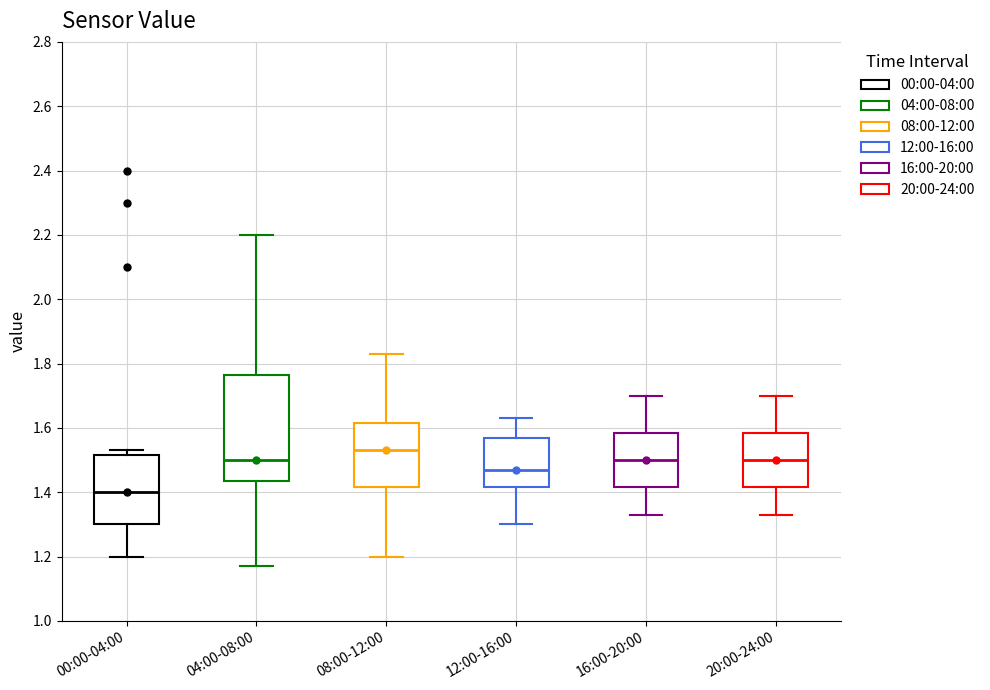

Reading left to right, transcribe this box plot: for each box, give where its median line is, the range the box spans, and where its two whiskers end, as read against the y-axis. The values are not printed on the chart, so give them approximately, as read against the axis.

00:00-04:00: median 1.40, box 1.30 to 1.52, whiskers 1.20 to 1.54
04:00-08:00: median 1.50, box 1.44 to 1.76, whiskers 1.18 to 2.20
08:00-12:00: median 1.54, box 1.42 to 1.62, whiskers 1.20 to 1.84
12:00-16:00: median 1.48, box 1.42 to 1.58, whiskers 1.30 to 1.64
16:00-20:00: median 1.50, box 1.42 to 1.58, whiskers 1.34 to 1.70
20:00-24:00: median 1.50, box 1.42 to 1.58, whiskers 1.34 to 1.70